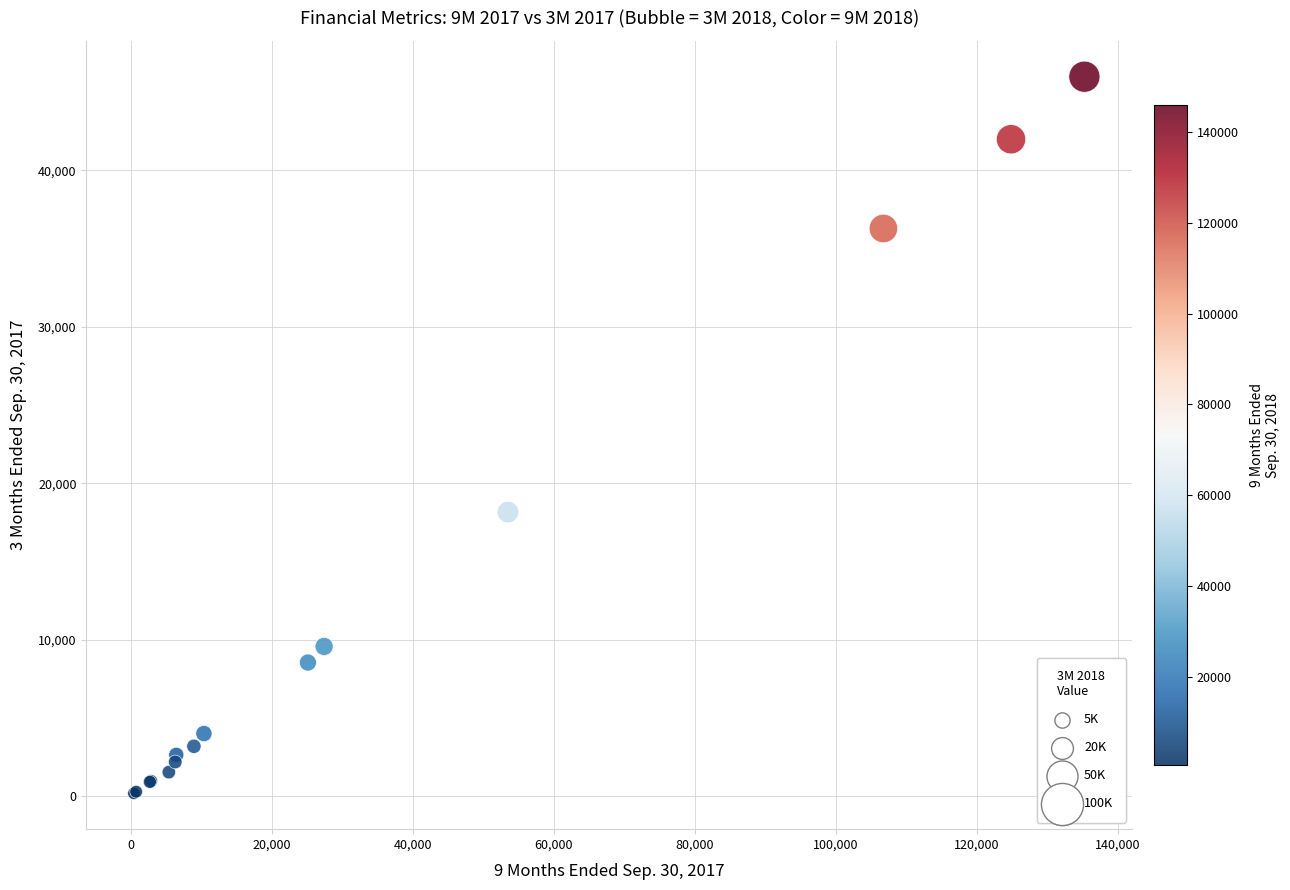

What Y value in the scatter plot is closest to 23085?

18157